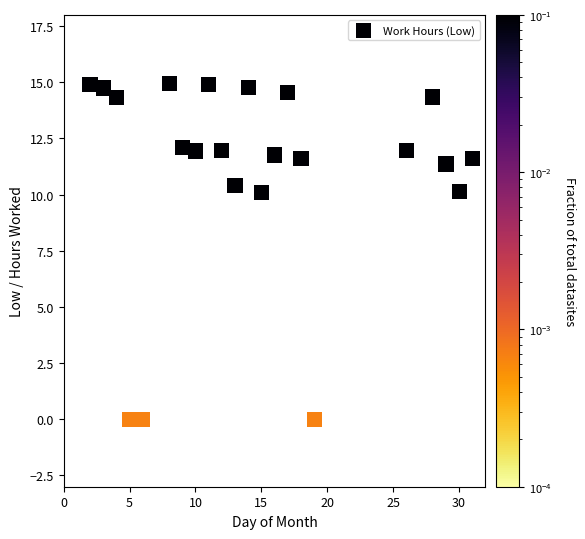

What is the range of Y values (max minus min)?

15.0